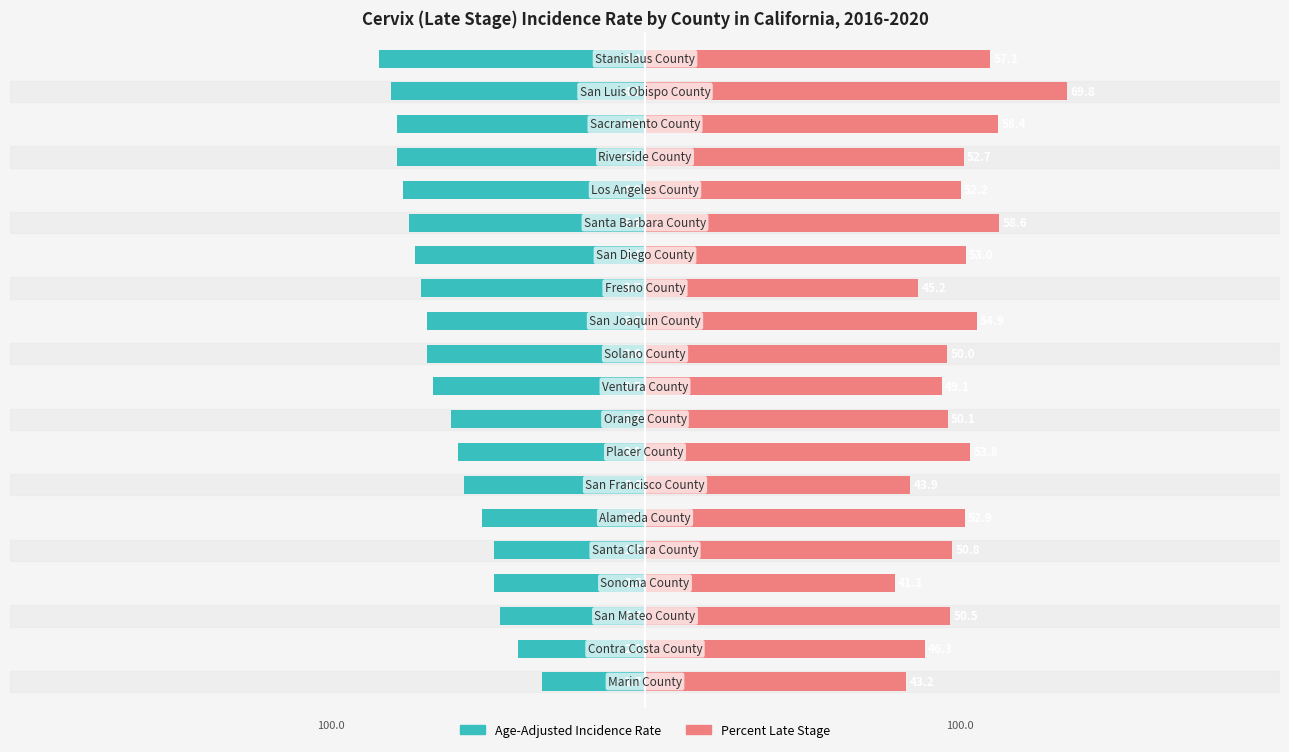

How many groups of bars are there?

20